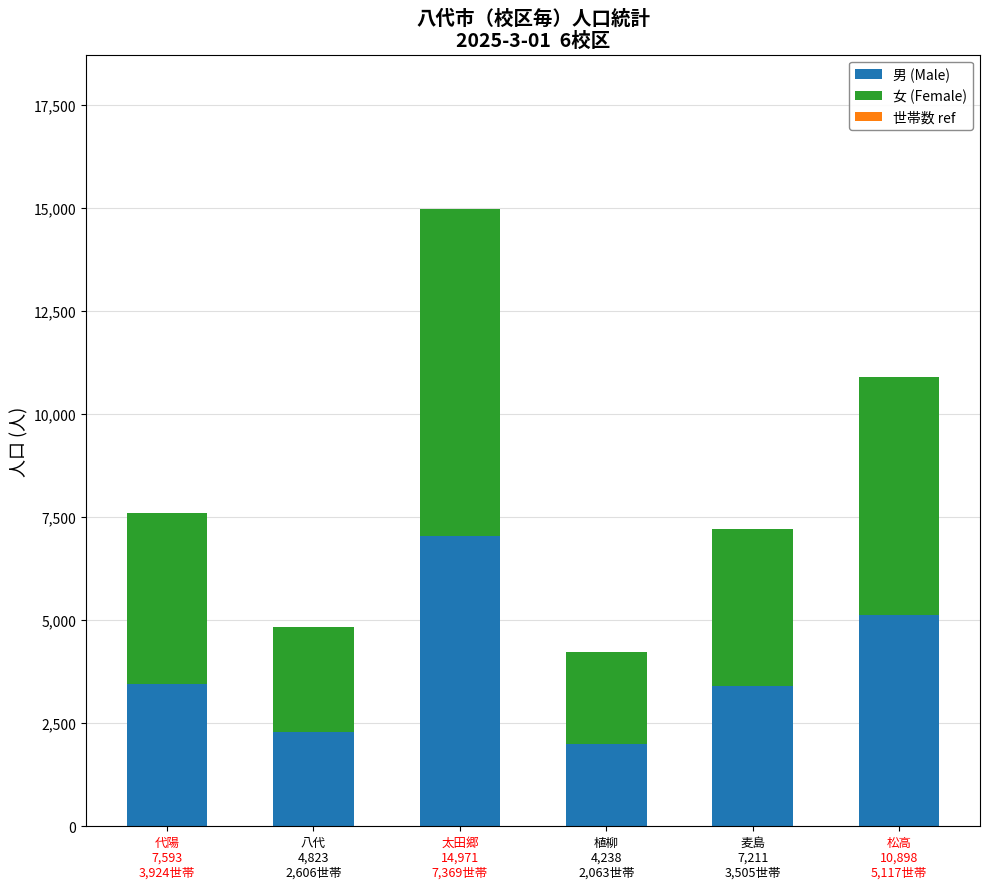

At which category is the sum across all series the highest?

太田郷
14,971
7,369世帯